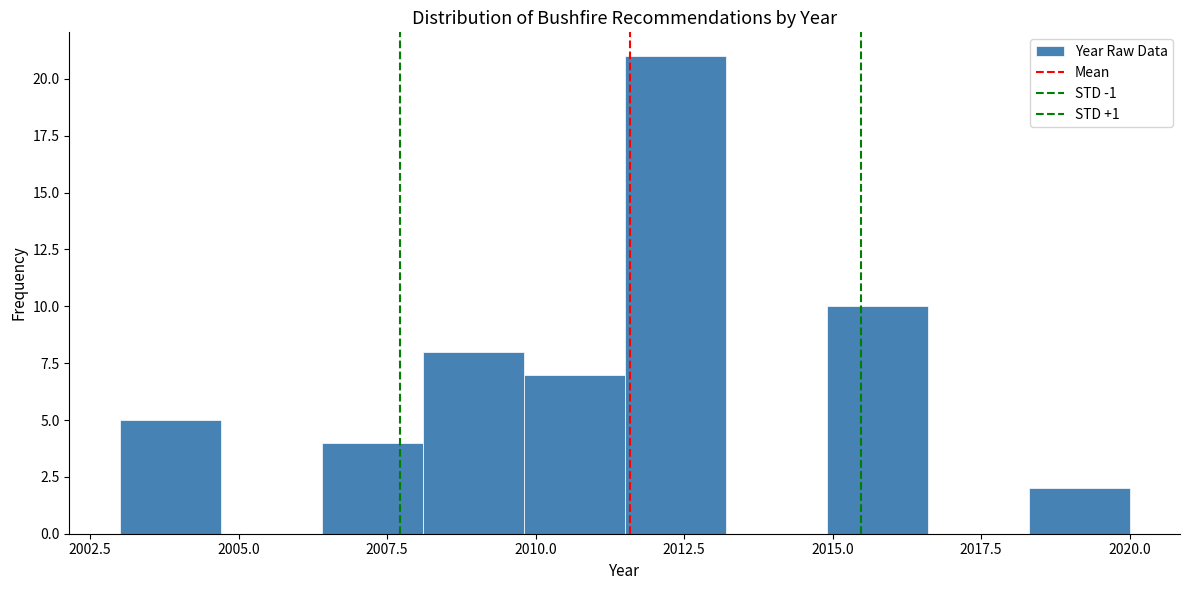

Read against the x-axis, roughly where is the centre of the tallest bar?

2012.5